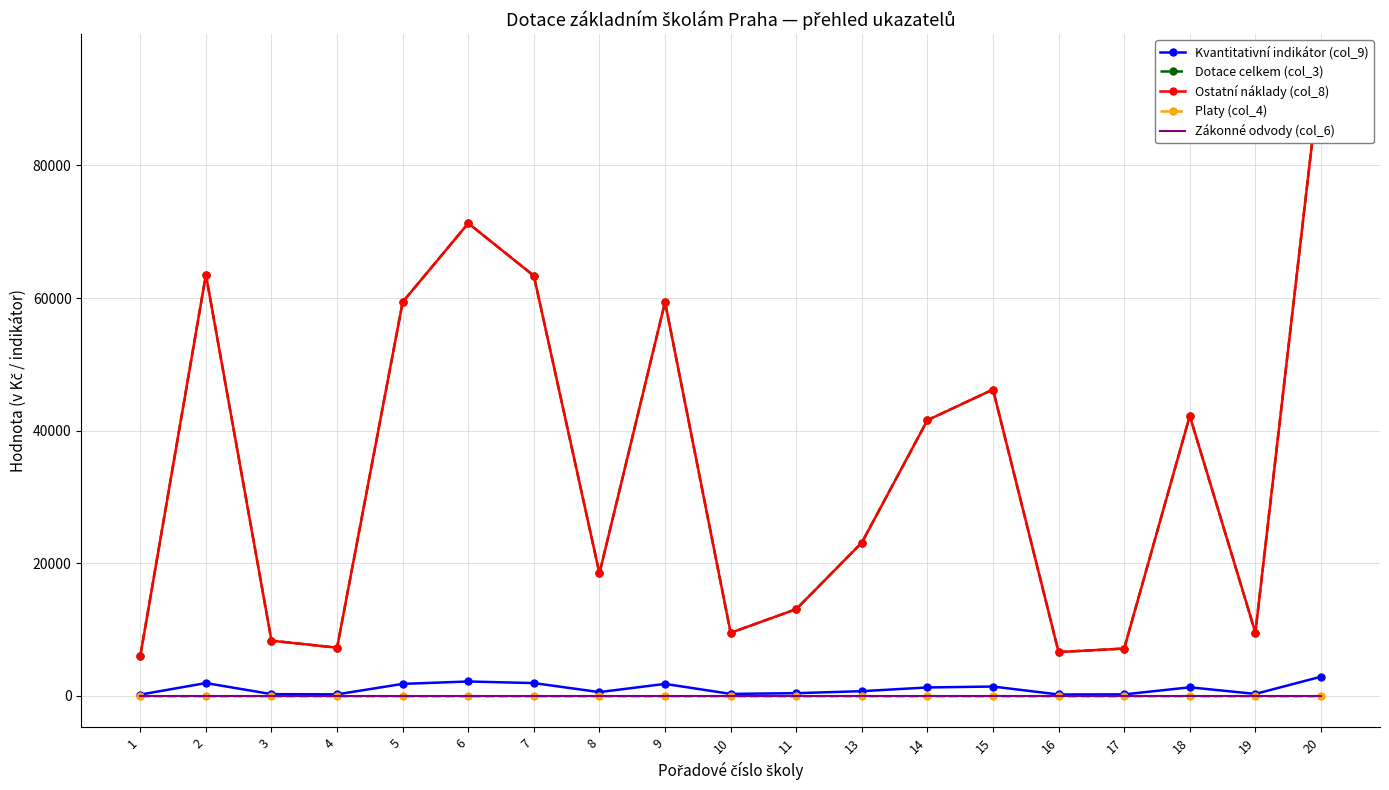

Is the value of Platy (col_4) at 19 greater than the value of Kvantitativní indikátor (col_9) at 2?

No